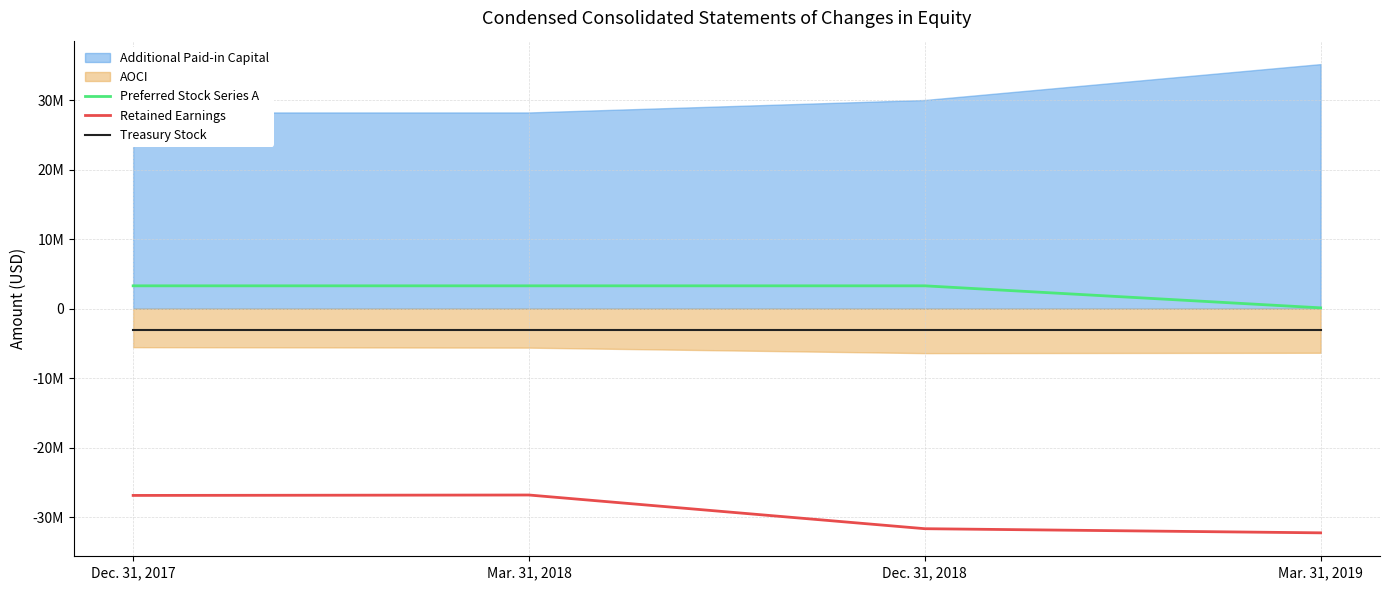

How many lines are shown in the chart?

3